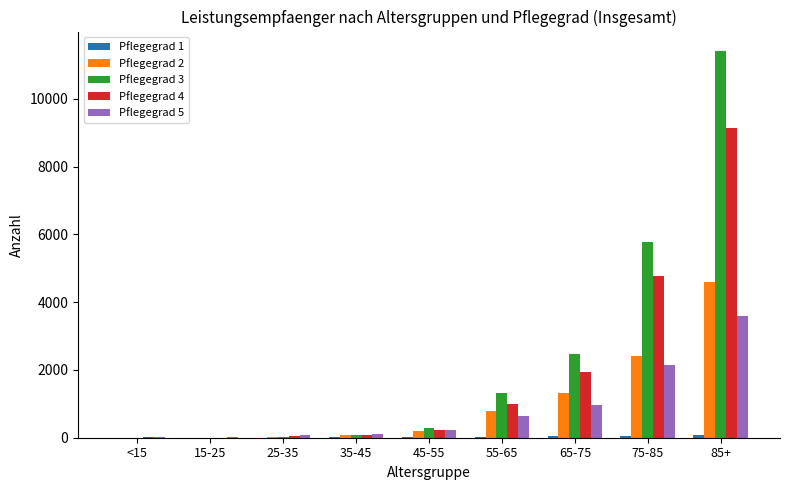

Is the value of Pflegegrad 4 at 35-45 greater than the value of Pflegegrad 2 at 75-85?

No